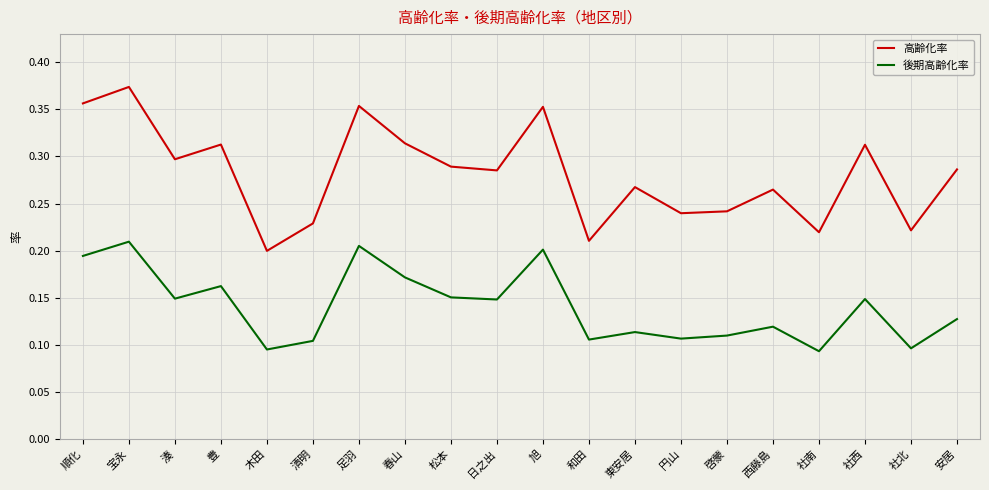

Rank the series by their maximum value, from highest to lowest.

高齢化率, 後期高齢化率